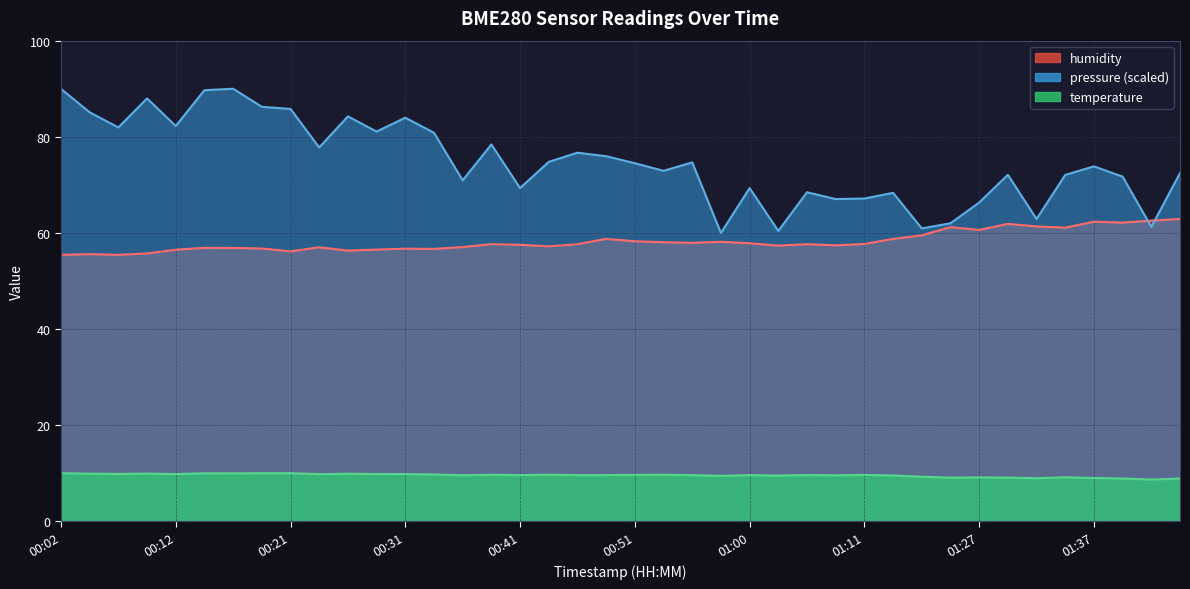

Is the value of humidity at 00:02 greater than the value of temperature at 00:09?

Yes